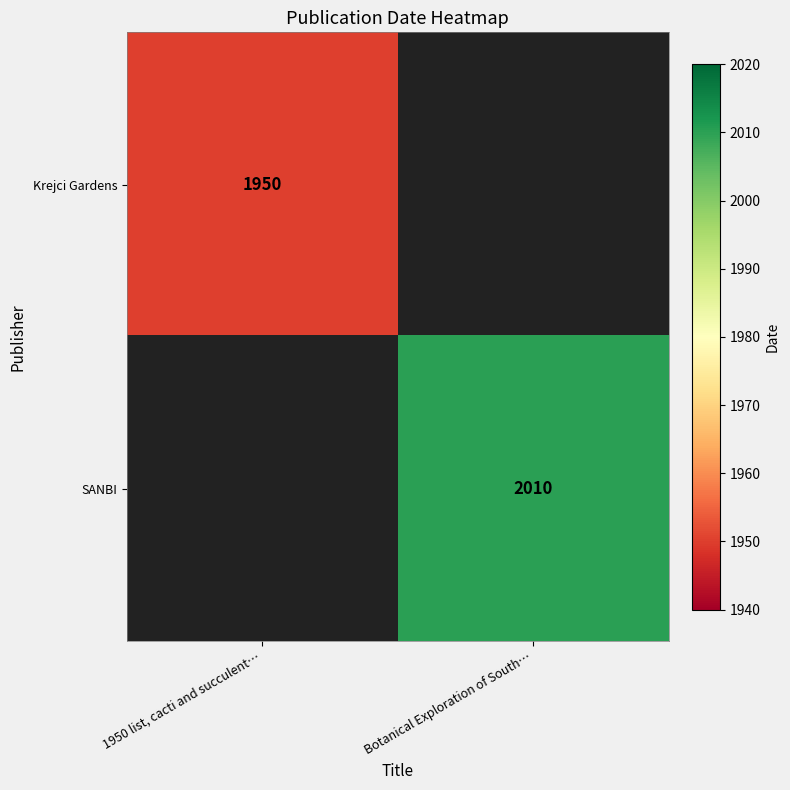

The SANBI series shows 2010 at Botanical Exploration of South…. True or false?

True